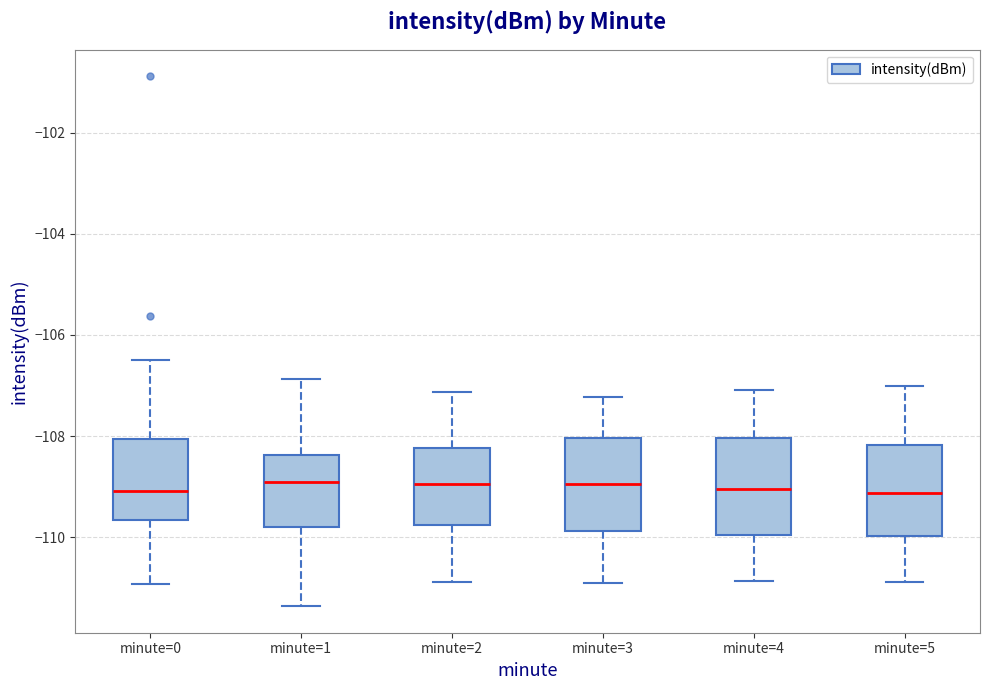

Reading left to right, read every box against the y-axis: the position of its median line, the range the box covers, and the ends of its whiskers. The values are not printed on the chart, so give them approximately, as read against the axis.

minute=0: median -109.0, box -109.6 to -108.0, whiskers -111.0 to -106.6
minute=1: median -109.0, box -109.8 to -108.4, whiskers -111.4 to -106.8
minute=2: median -109.0, box -109.8 to -108.2, whiskers -110.8 to -107.2
minute=3: median -109.0, box -109.8 to -108.0, whiskers -111.0 to -107.2
minute=4: median -109.0, box -110.0 to -108.0, whiskers -110.8 to -107.0
minute=5: median -109.2, box -110.0 to -108.2, whiskers -110.8 to -107.0